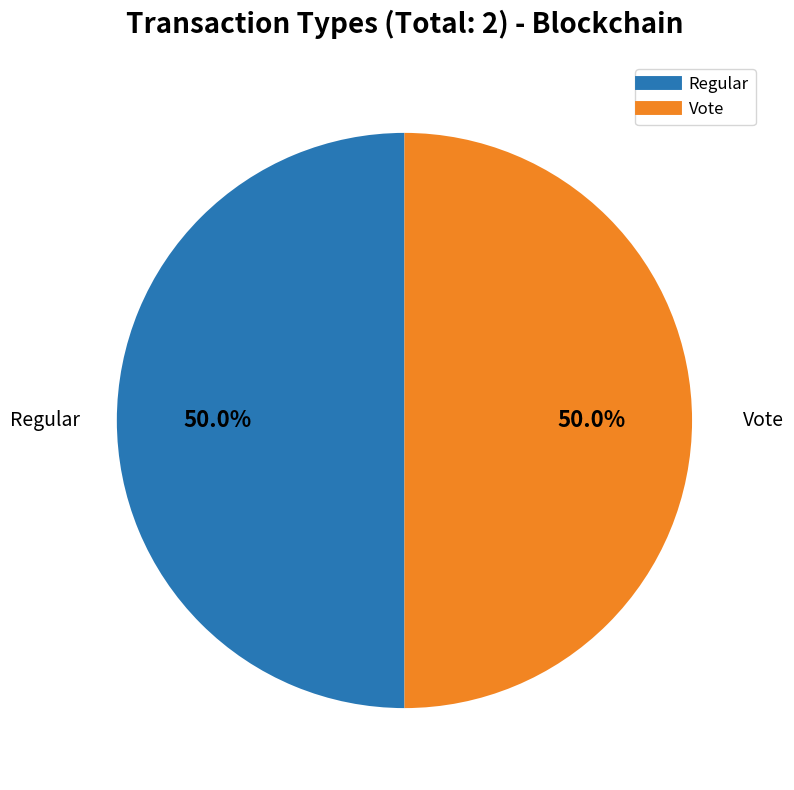

Approximately how many times larger is the value at Vote compared to Regular?

1.0